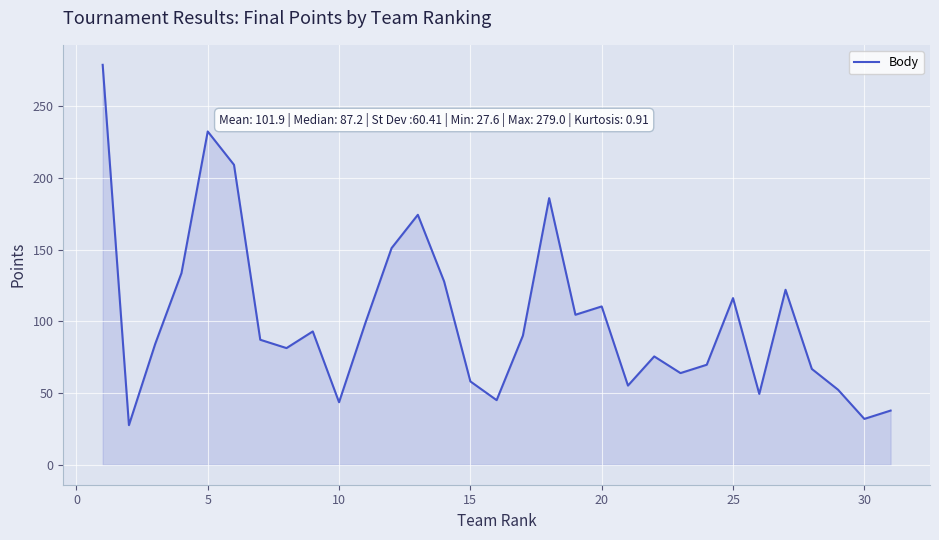

What is the smallest value displayed?

27.6